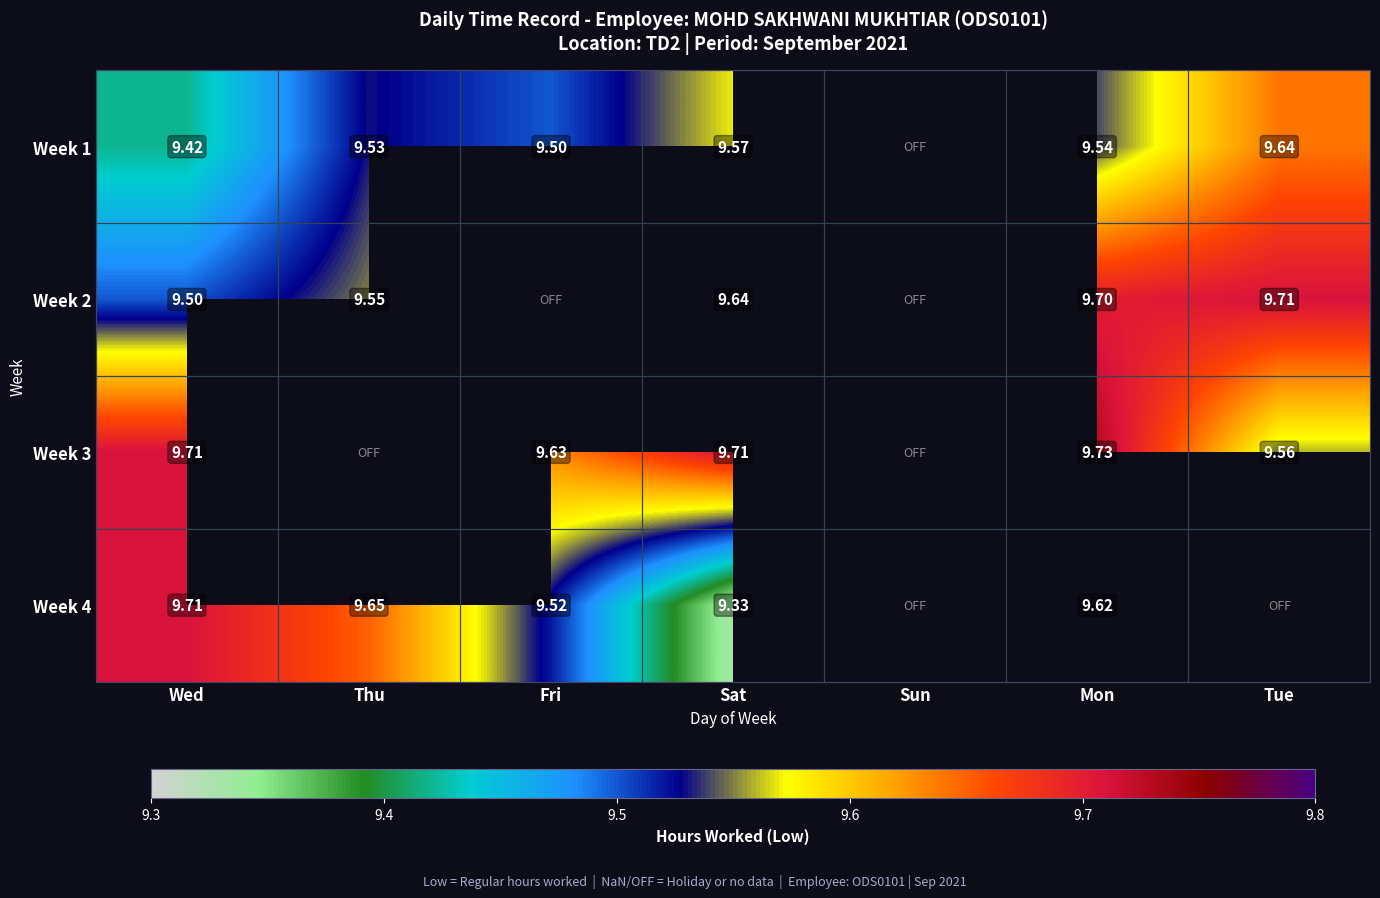

Count the number of categories in the chart.

7